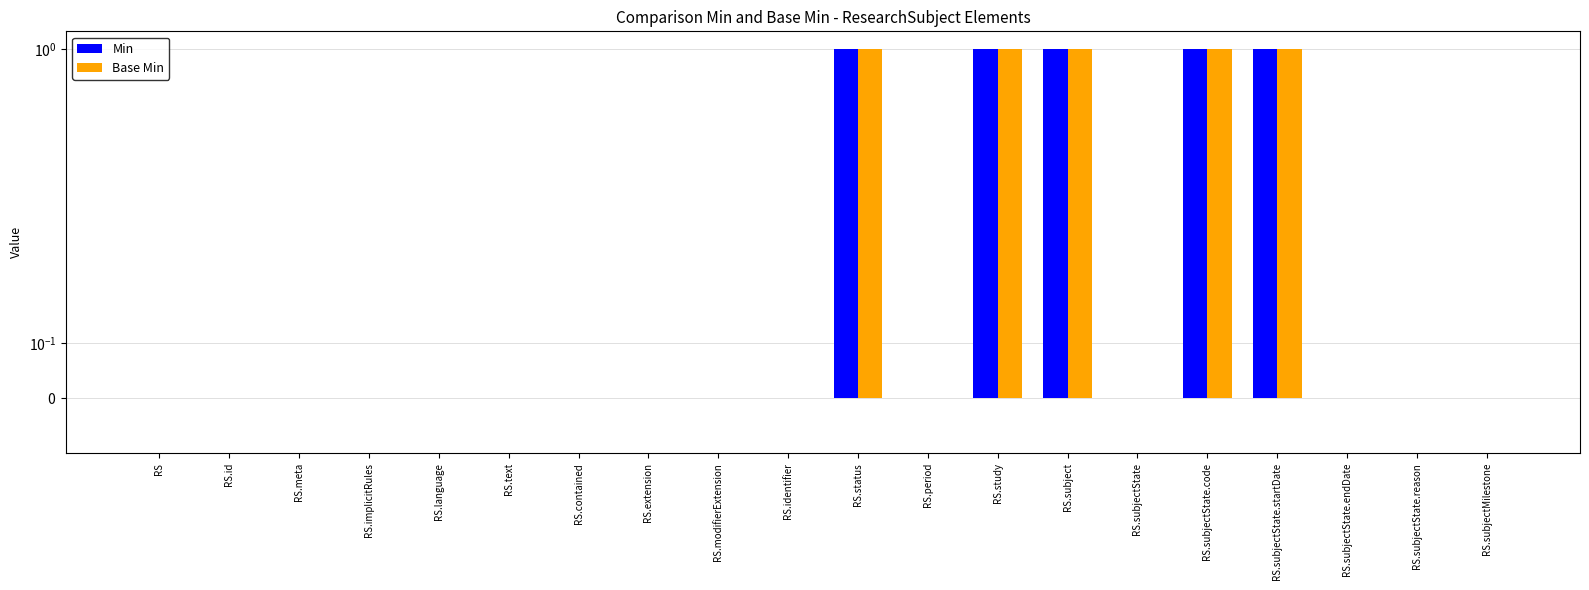

The Min series shows 1 at RS.subjectState.startDate. True or false?

True